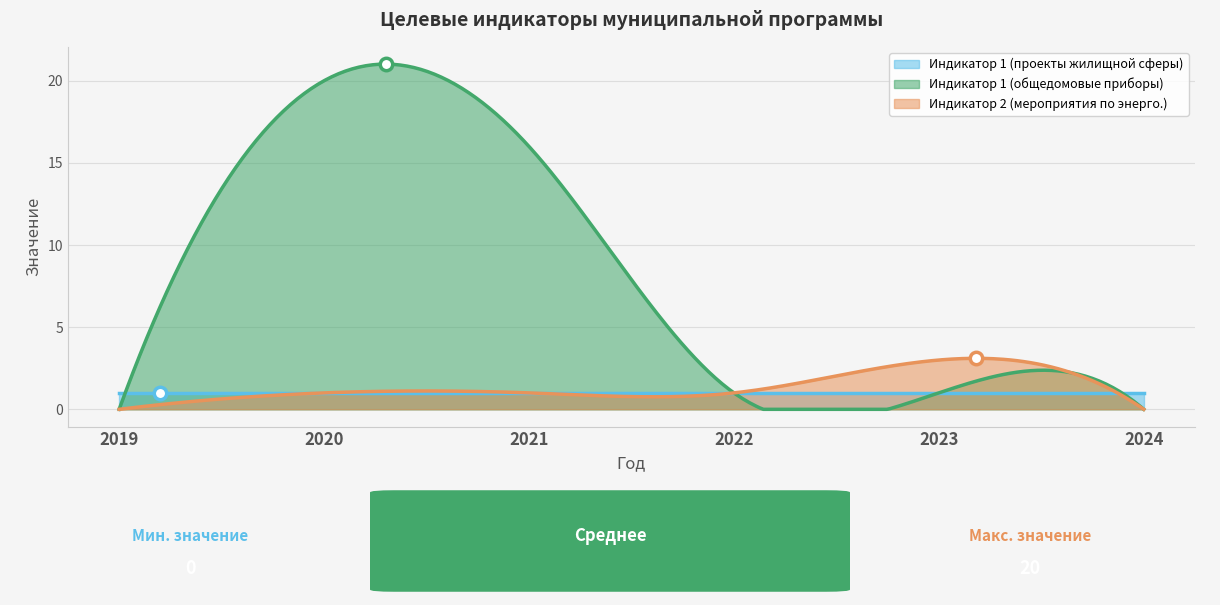

What is the total value across all series at 2020?

22